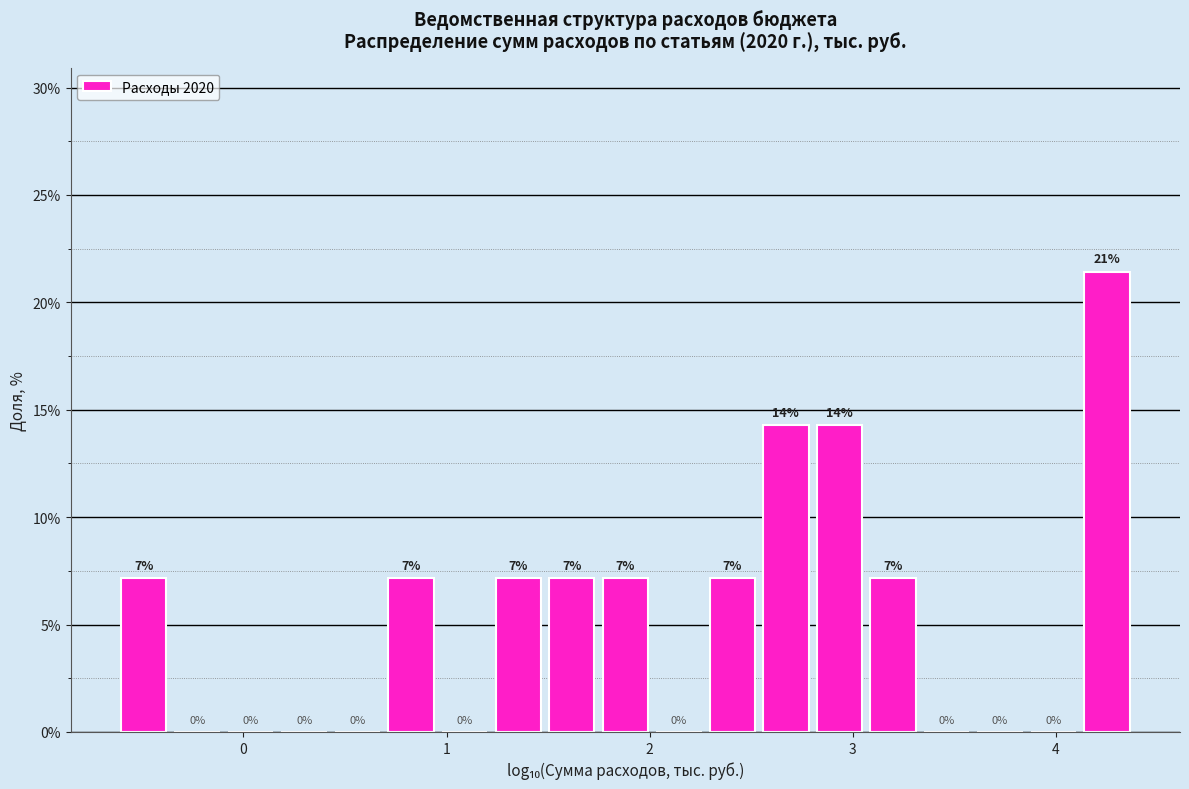

Read against the x-axis, roughly where is the centre of the tallest bar?

4.3